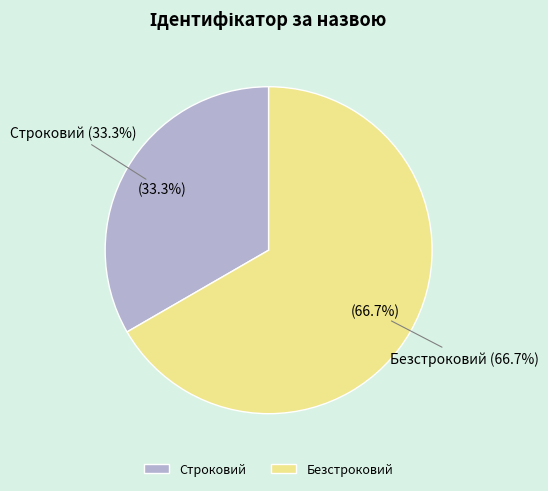

How many slices are in this pie chart?

2